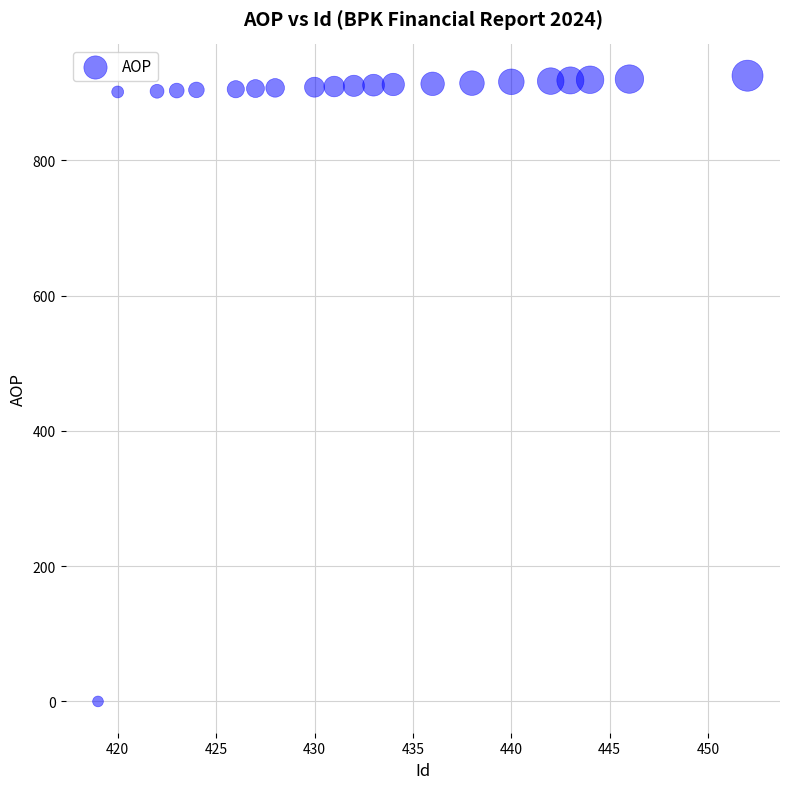

What is the range of Y values (max minus min)?

925